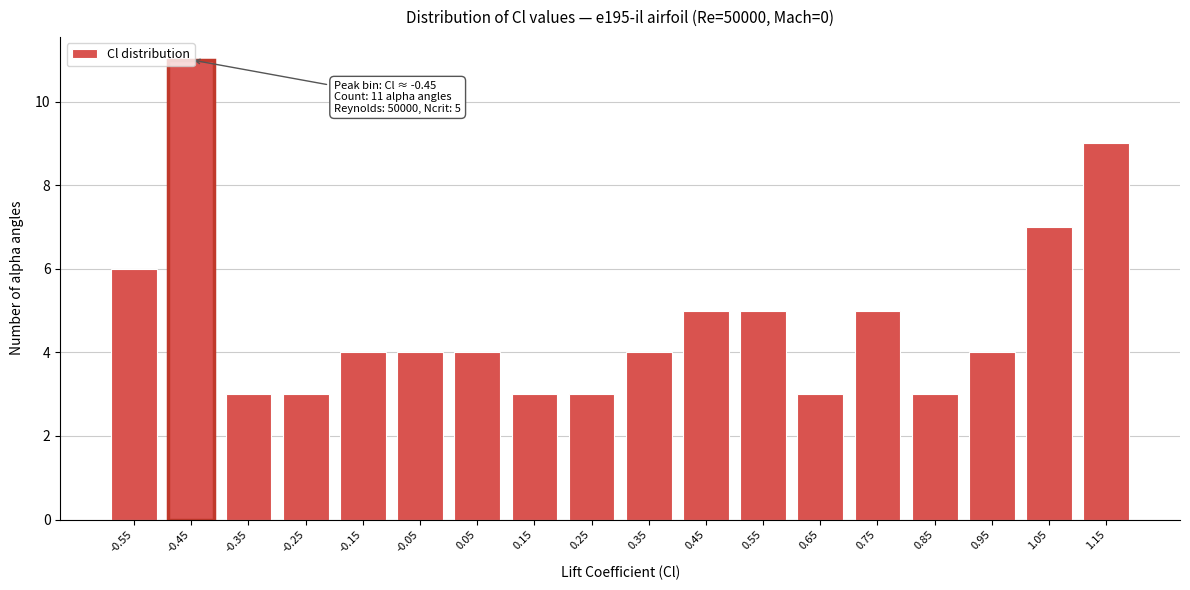

Which has a higher value, 1.05 or 1.15?

1.15